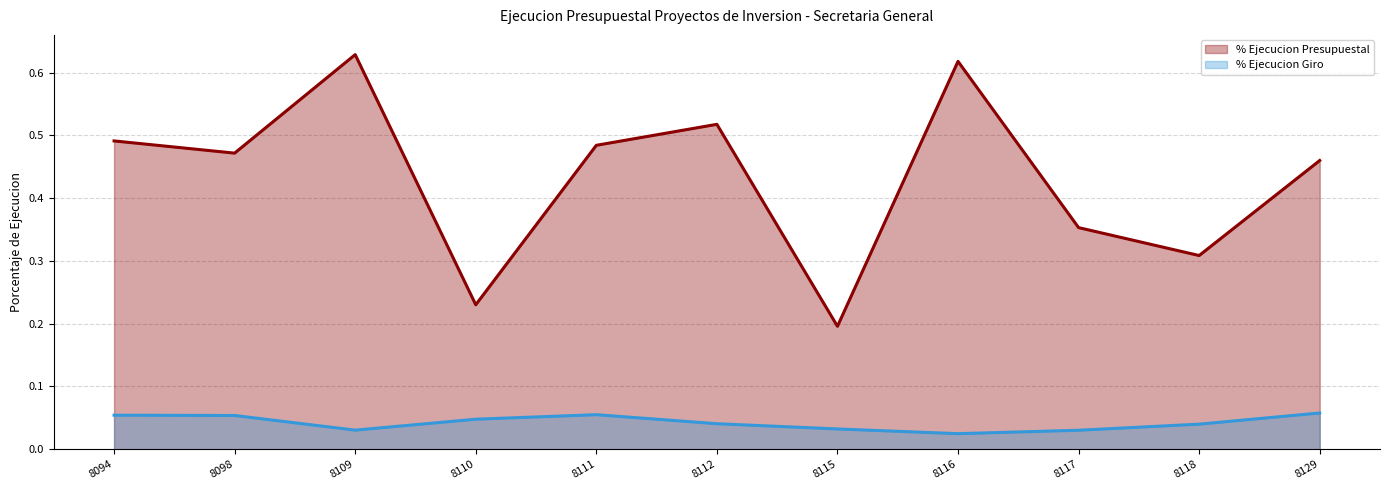

Which series has the largest range (max minus min)?

% Ejecucion Presupuestal